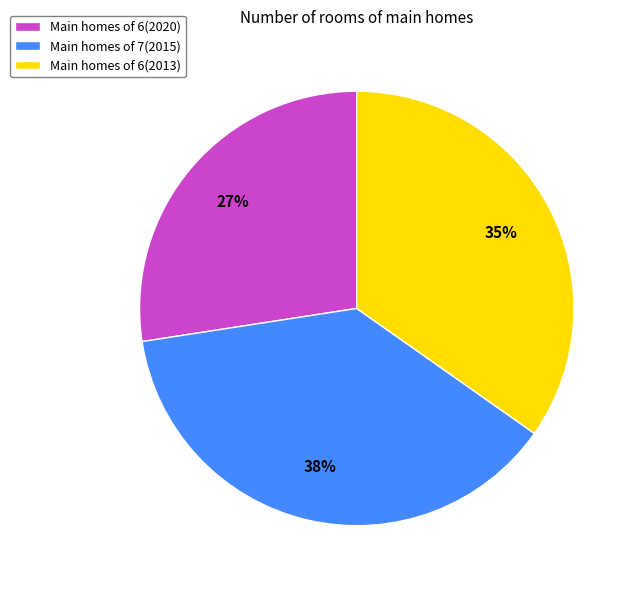

Does Main homes of 6(2013) represent more than half of the total?

No